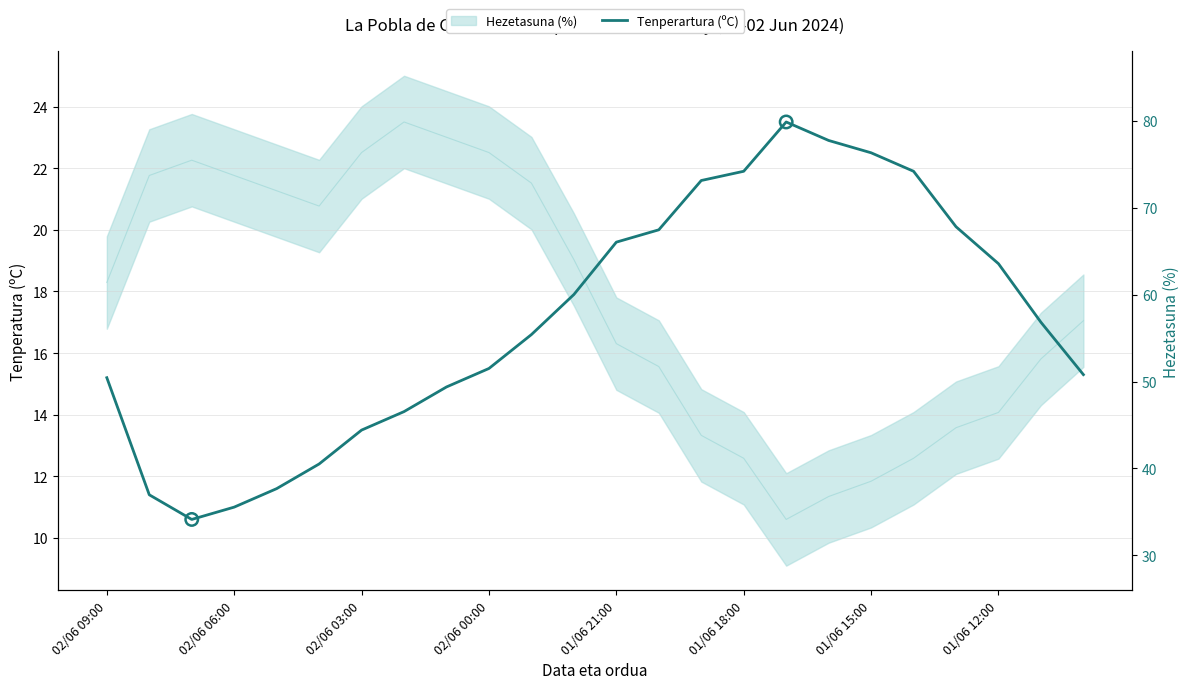

Which has a higher value, 01/06 21:00 or 02/06 03:00?

01/06 21:00